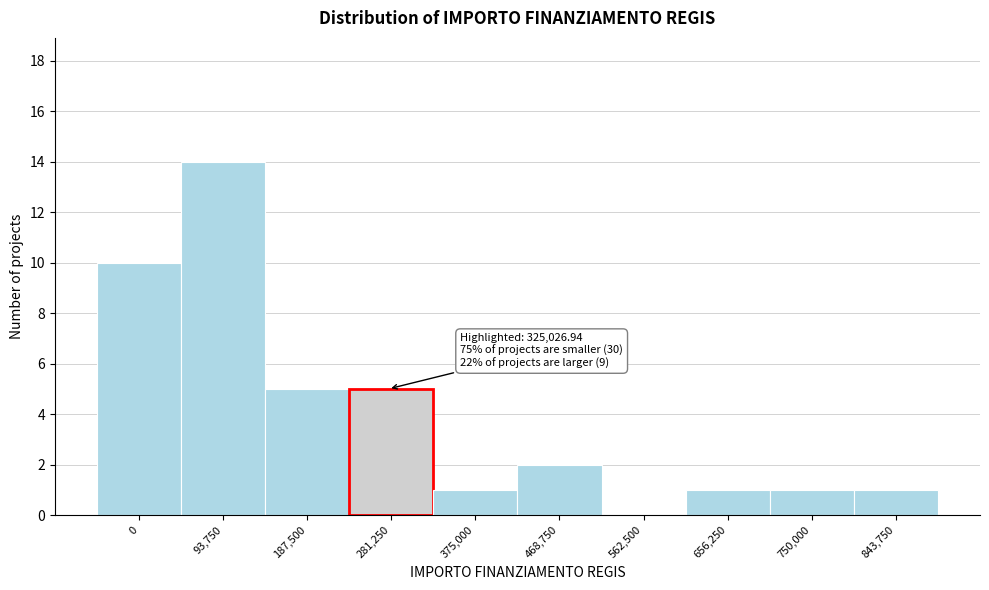

Reading left to right, extract all data points from this chart.

0=10	93,750=14	187,500=5	281,250=5	375,000=1	468,750=2	562,500=0	656,250=1	750,000=1	843,750=1